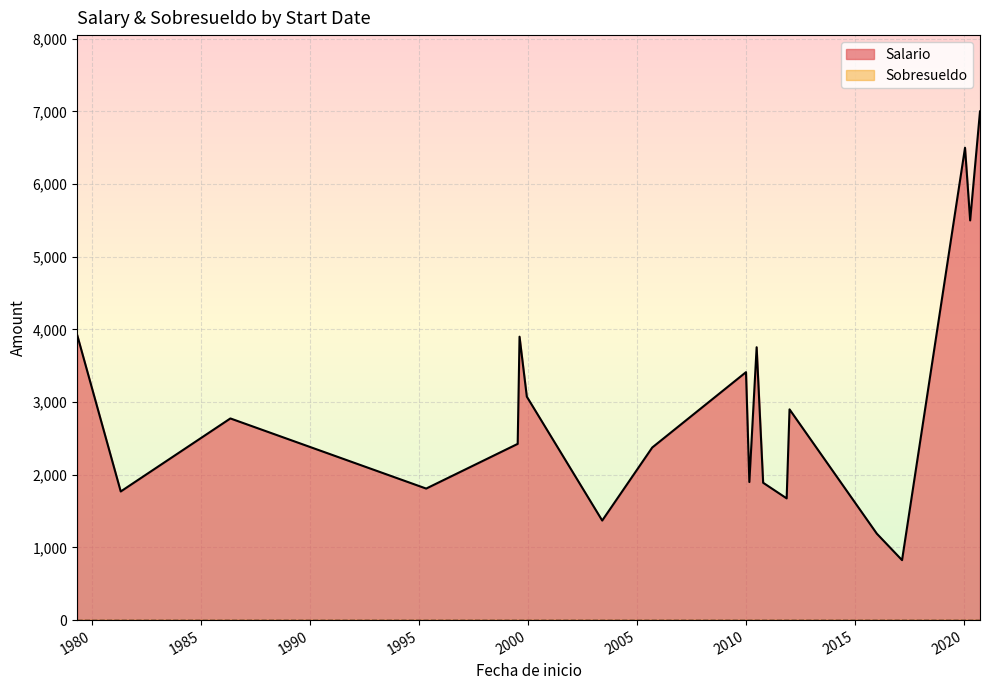

Which series changed the most between 2010-03-01 and 2012-01-03?

Salario